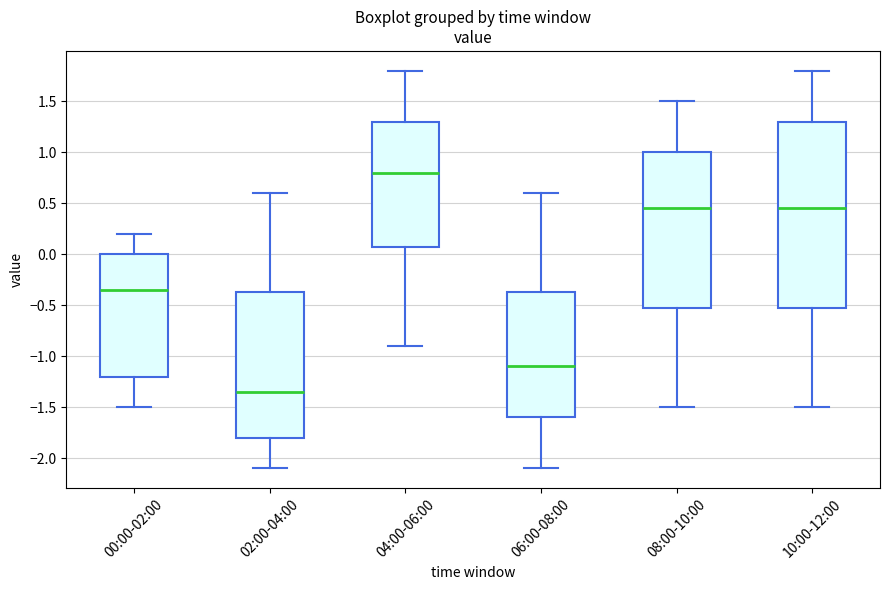

Where is the lower edge of the box for 08:00-10:00 on the y-axis? The values are not printed on the chart, so give them approximately, as read against the axis.

-0.50